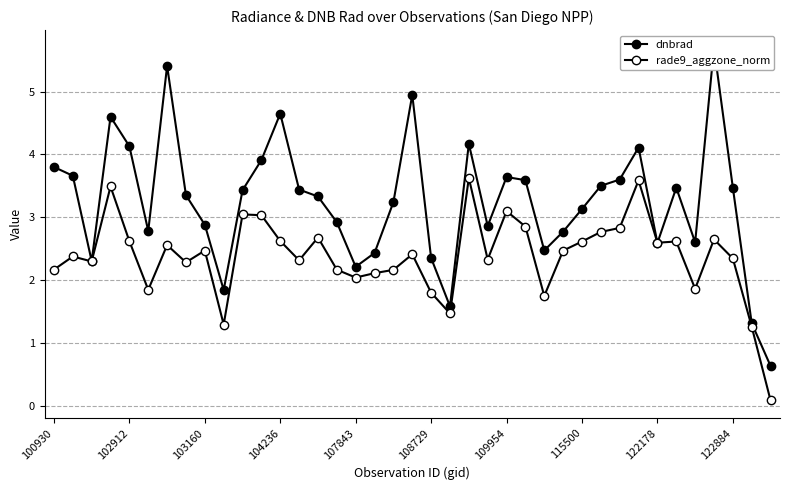

What is the difference between the maximum and minimum values in the rade9_aggzone_norm series?

3.5